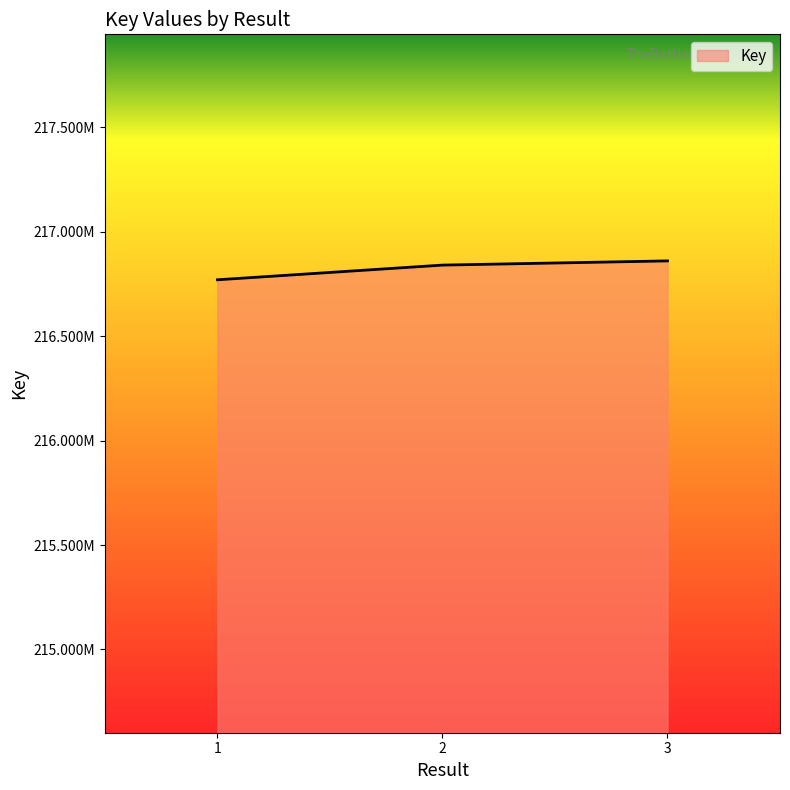

What is the change in value from 2 to 3?

+20128